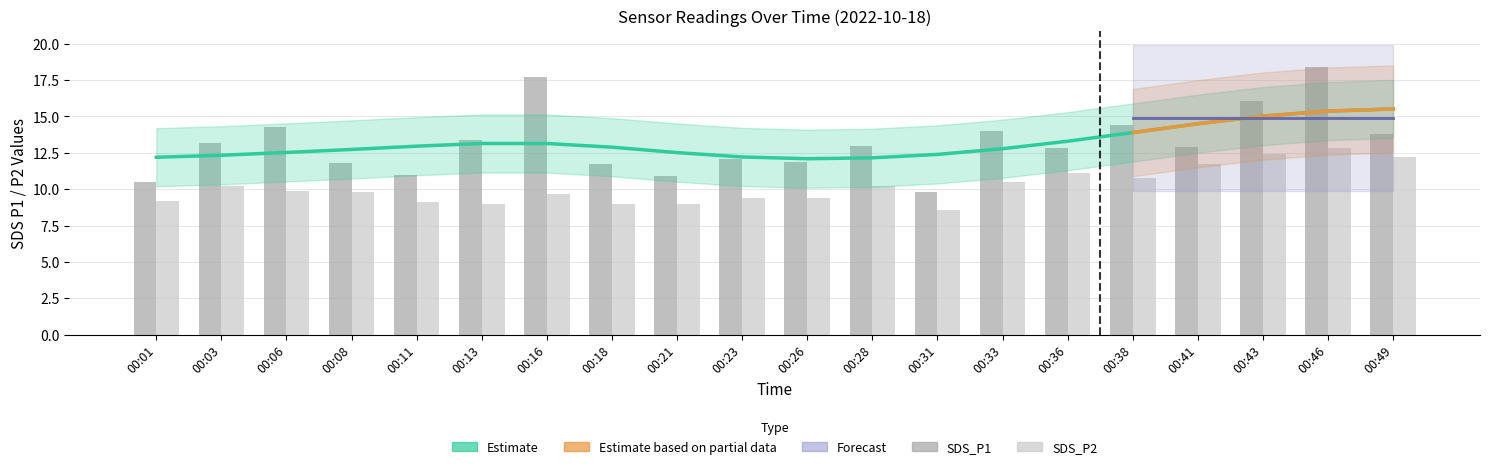

Which category has the highest value in the SDS_P1 series?

00:46